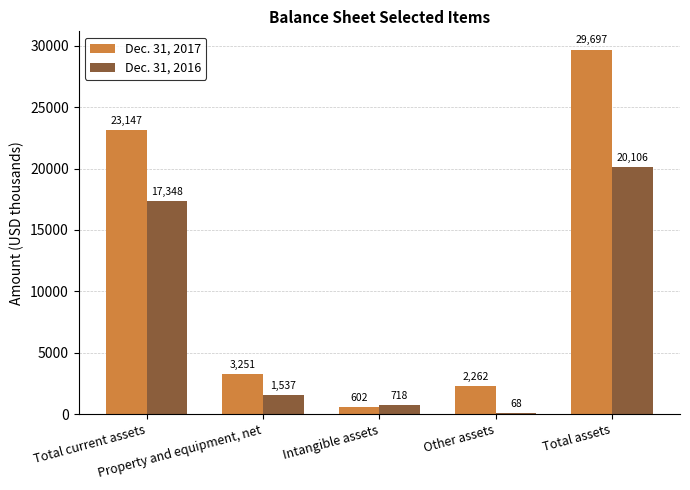

Does the chart contain stacked bars?

No